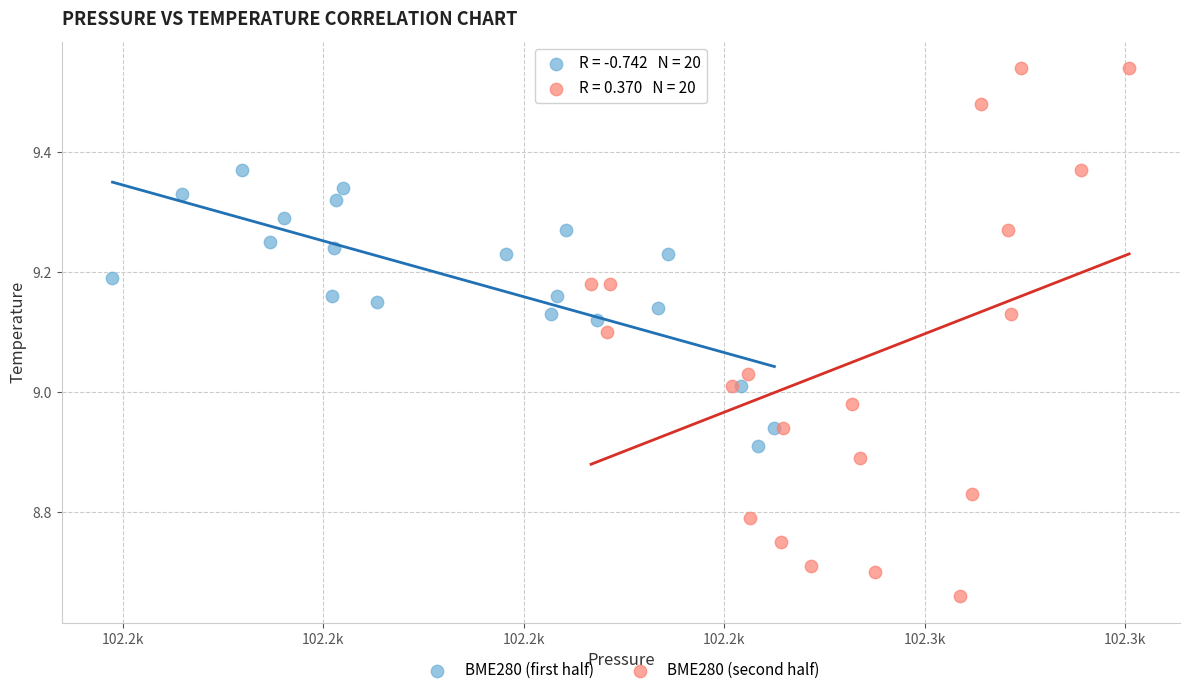

Which series has the widest spread of Y values?

BME280 (second half)